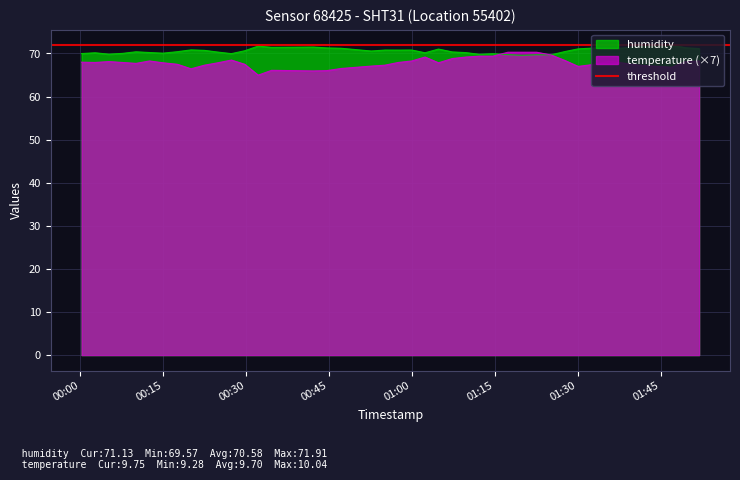

How many data points in humidity are above 70?

31